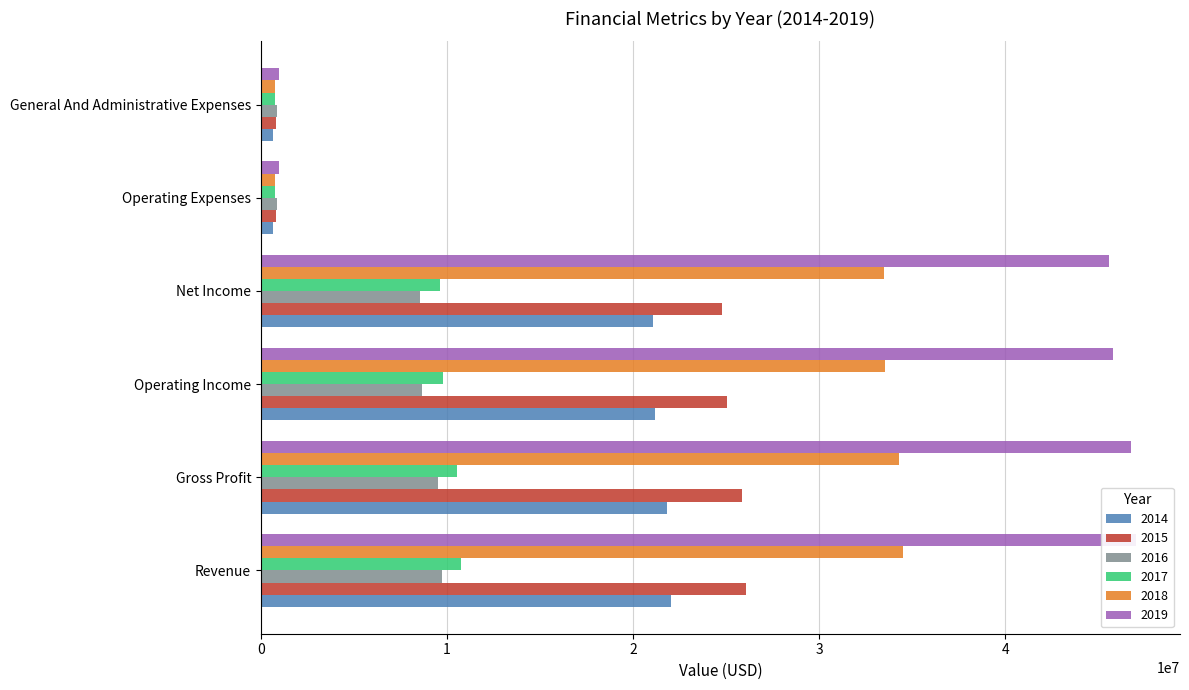

What is the value of the 2016 bar at the 1st from the left?

9714417